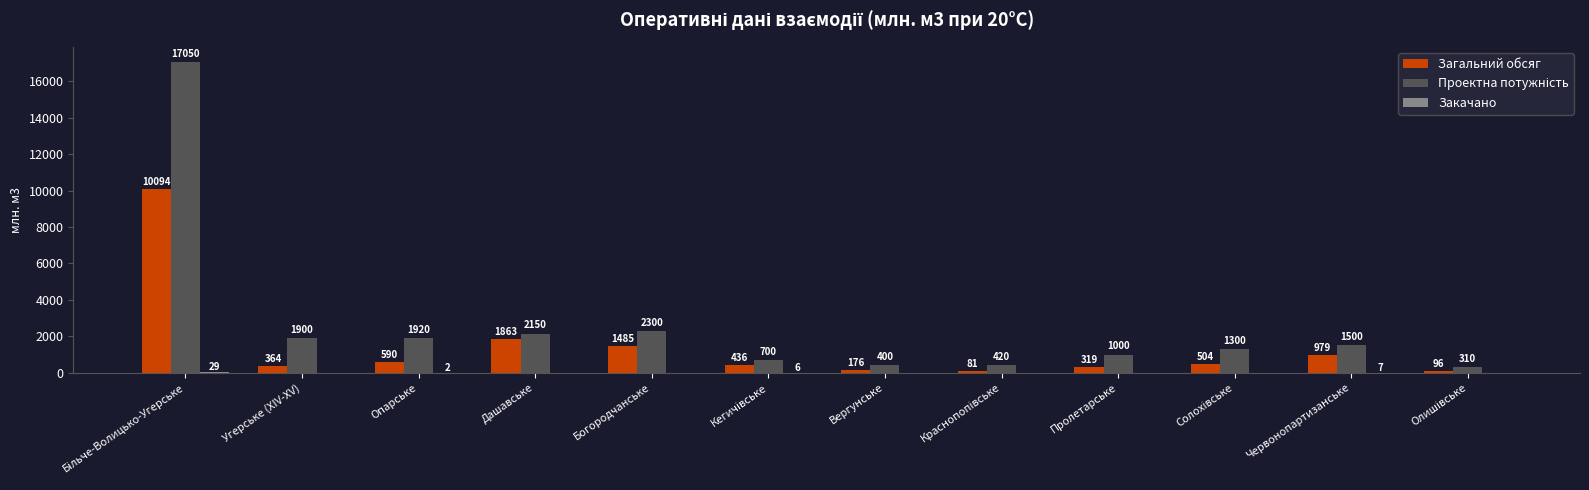

At which label is Загальний обсяг closest to 5087?

Дашавське